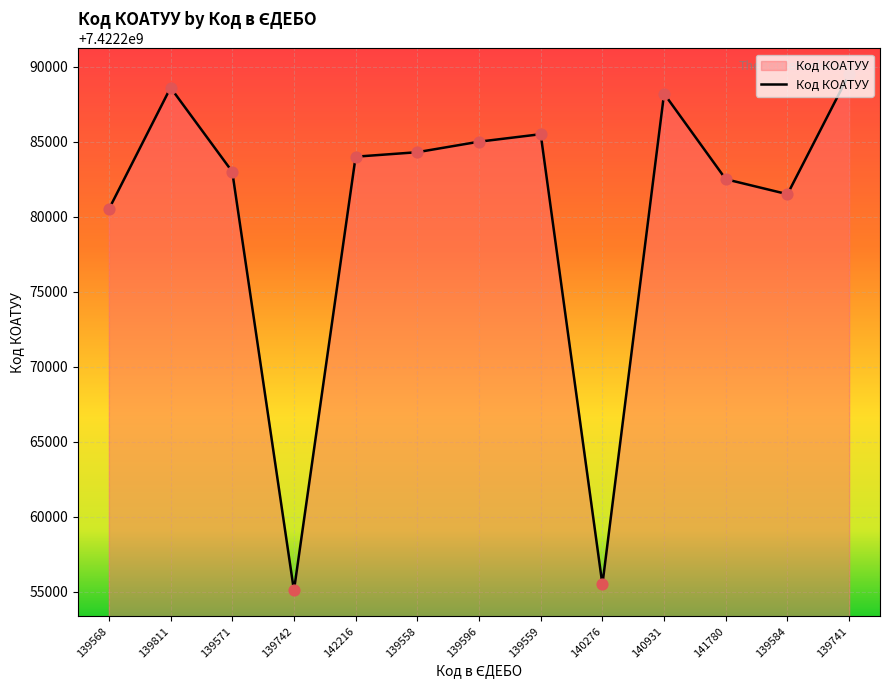

Between 139571 and 142216, which is larger?

142216